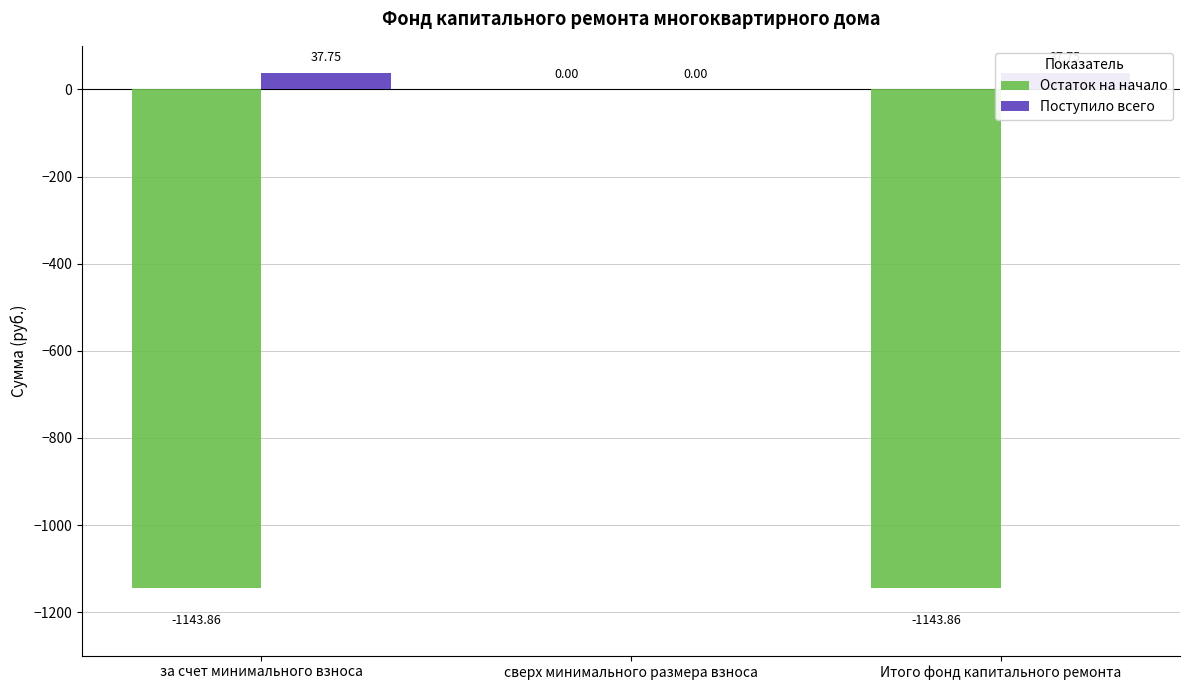

What is the value of the Остаток на начало bar at the 1st from the left?

-1143.9